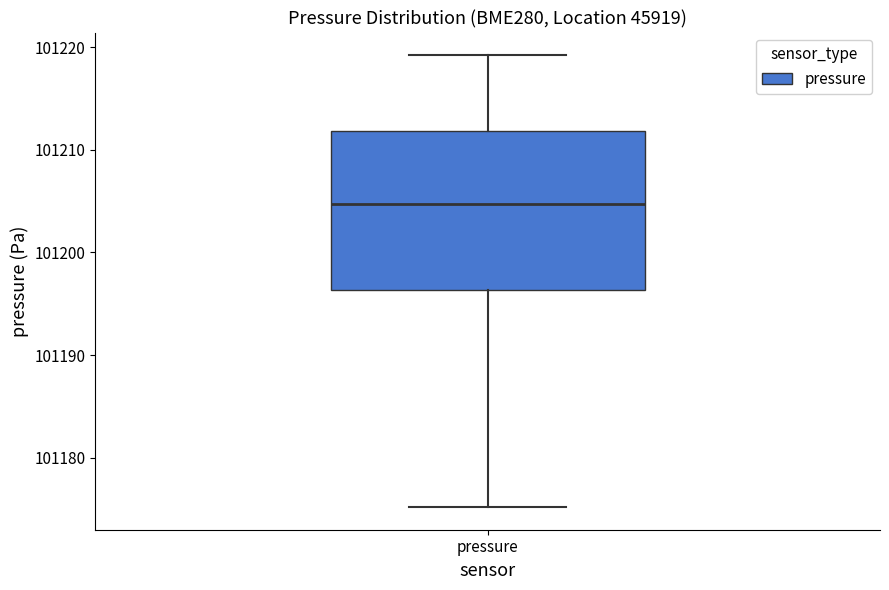

Read this box plot against the y-axis: the position of the median line, the range covered by the box, and the ends of both whiskers. The values are not printed on the chart, so give them approximately, as read against the axis.

median 101205, box 101196 to 101212, whiskers 101175 to 101219